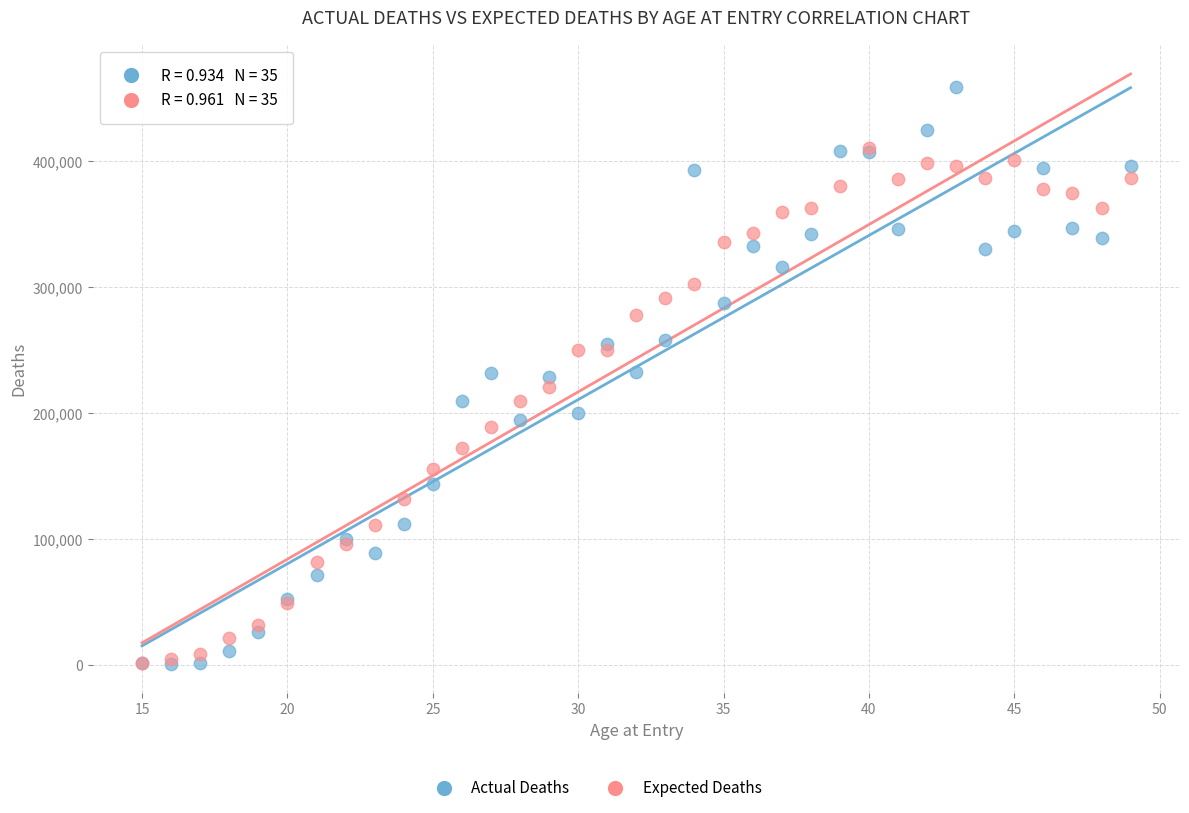

Which series reaches the maximum Y coordinate?

Actual Deaths